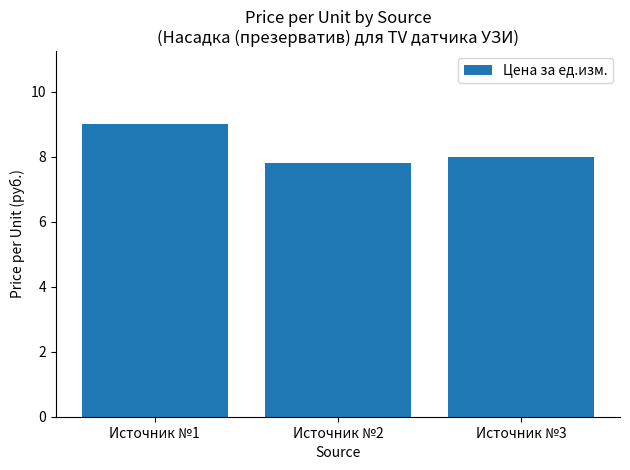

What is the ratio of the value at Источник №2 to the value at Источник №3?

1.0